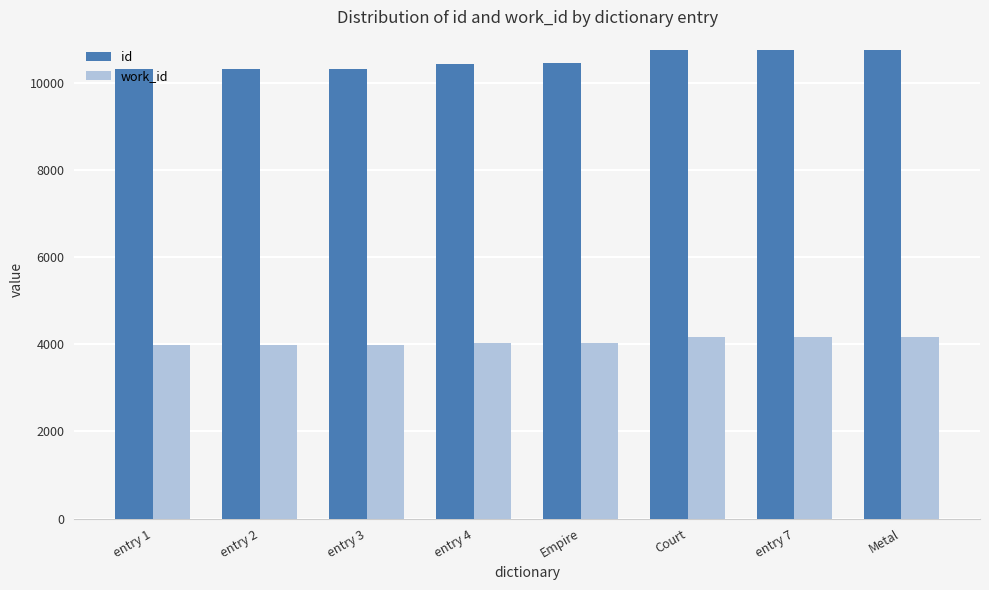

The work_id series shows 6460 at Court. True or false?

False